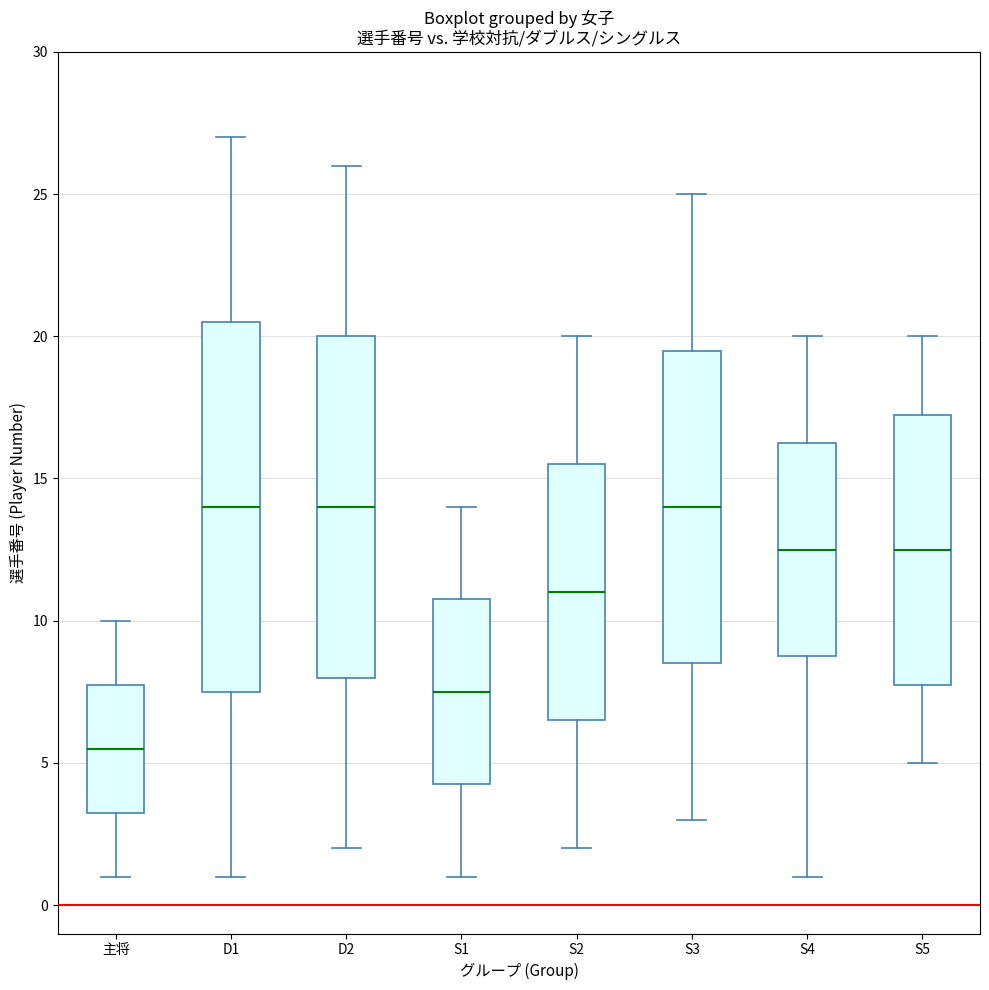

Which box has the lowest median line?

主将